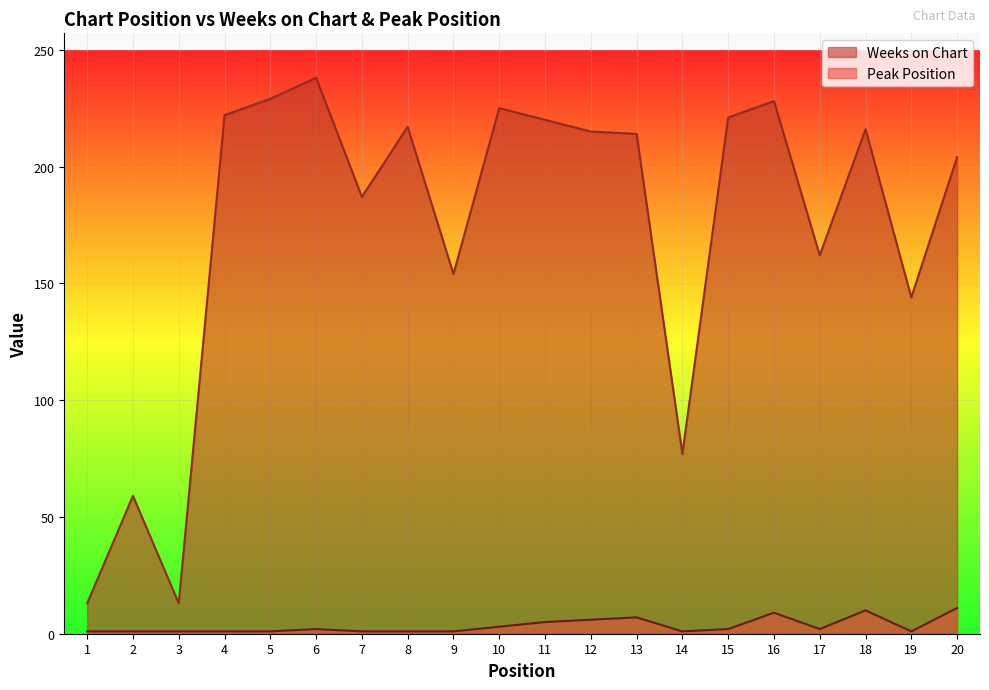

What is the spread (max minus min) of values at 12?

209